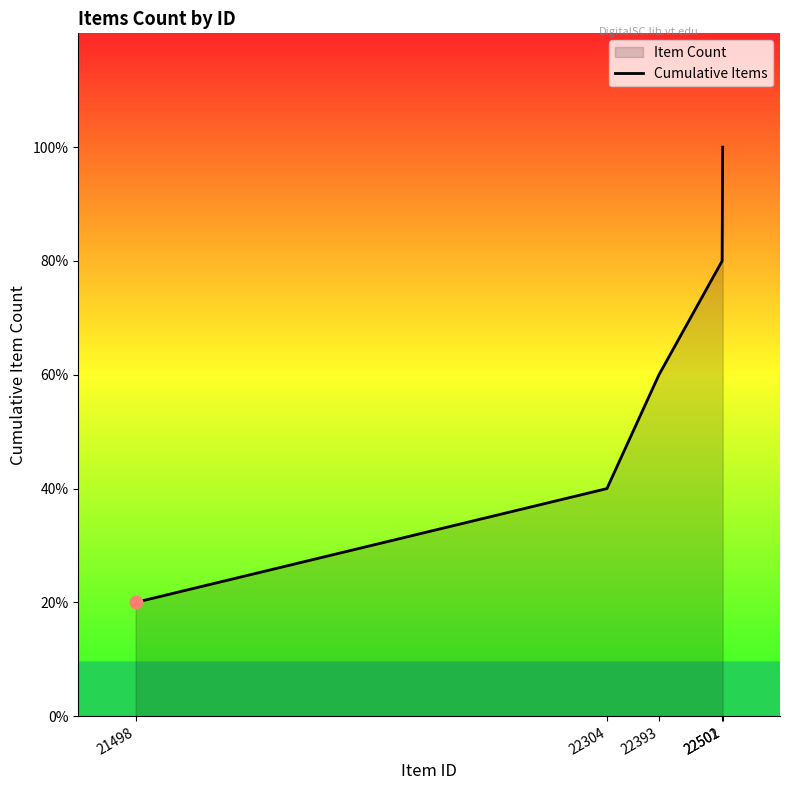

What is the change in value from 22304 to 22393?

+1